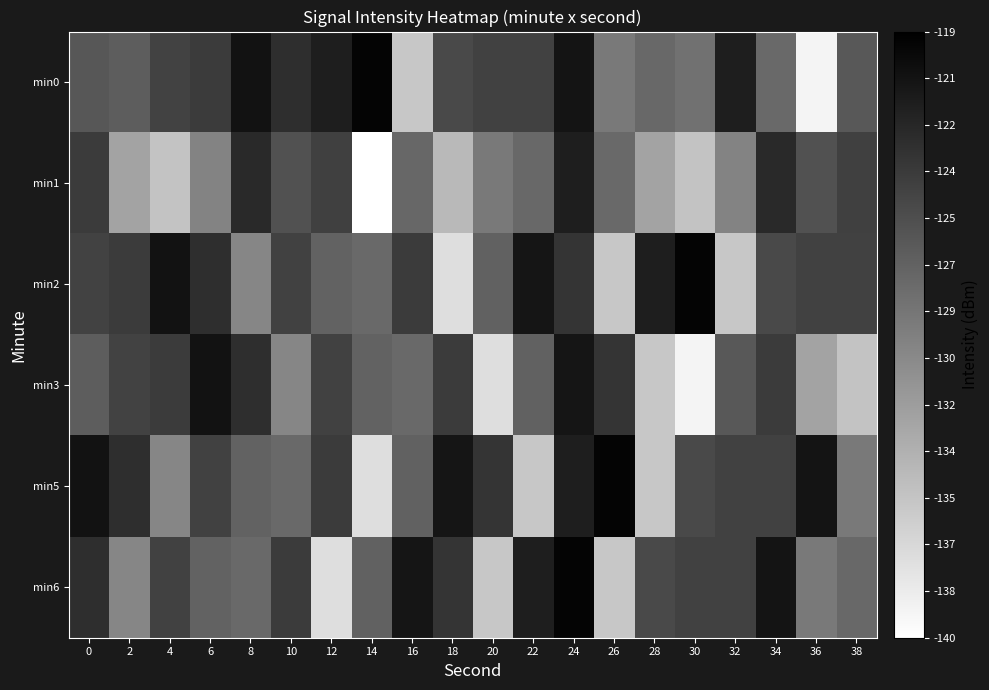

Count the number of categories in the chart.

20